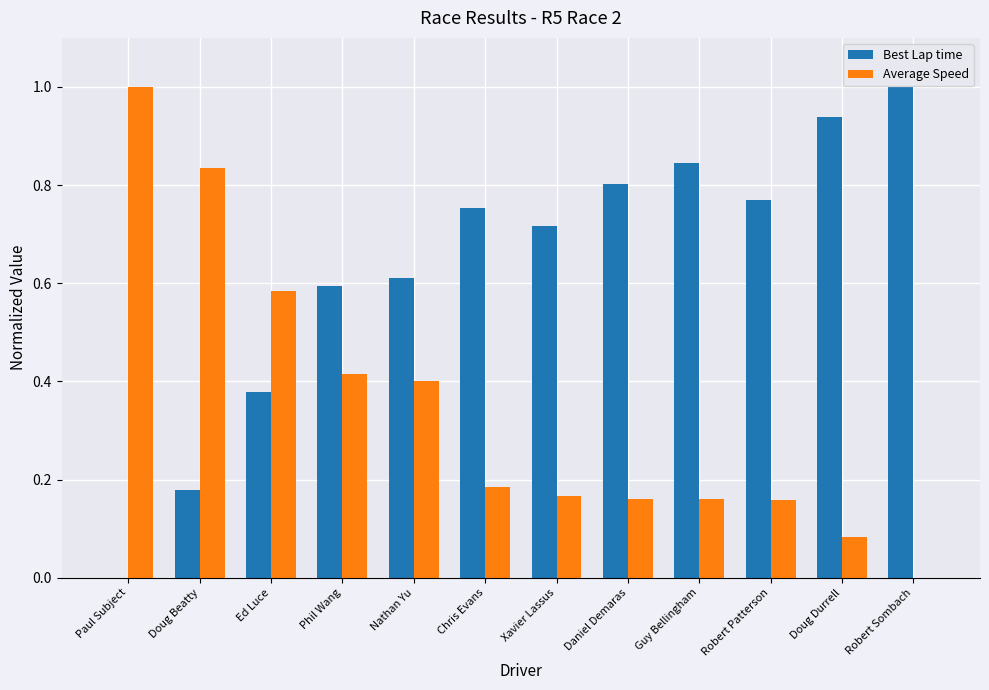

Are the bars horizontal?

No